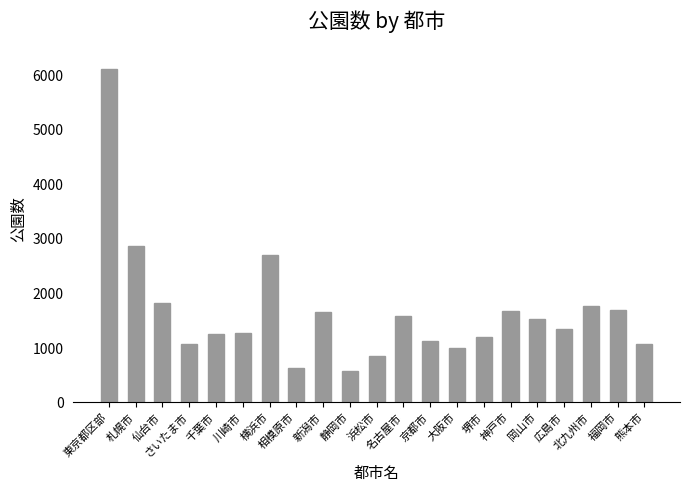

Which label corresponds to the smallest value in the chart?

静岡市